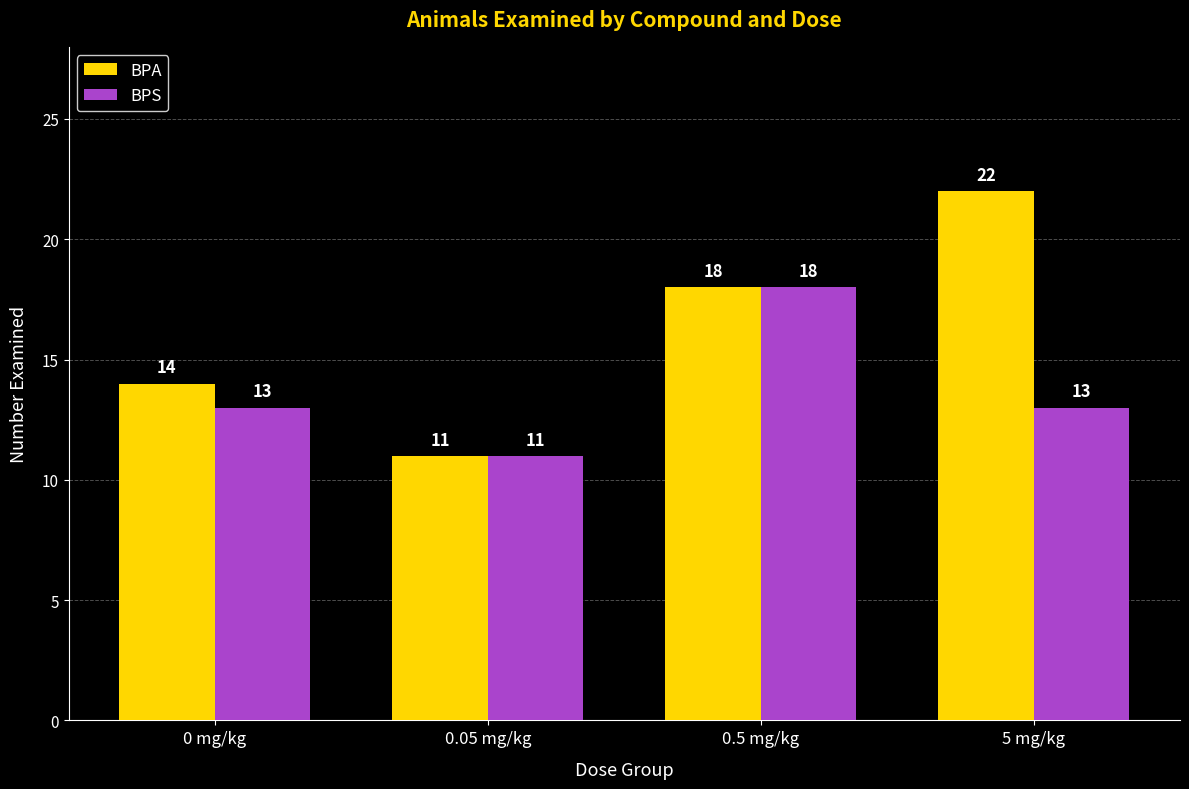

Is it true that BPS equals 18 at 5 mg/kg?

False